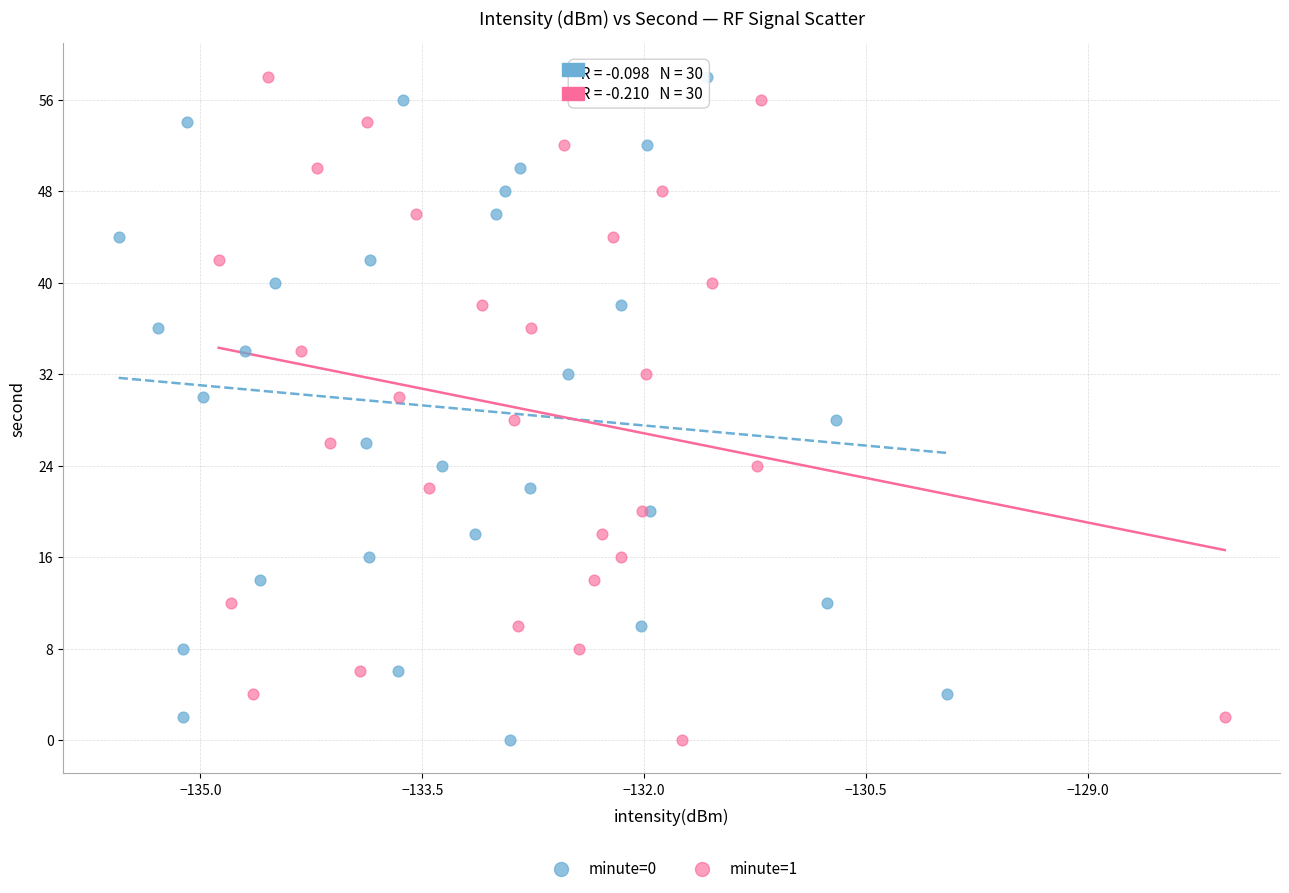

What are all the series names shown in the legend?

minute=0, minute=1